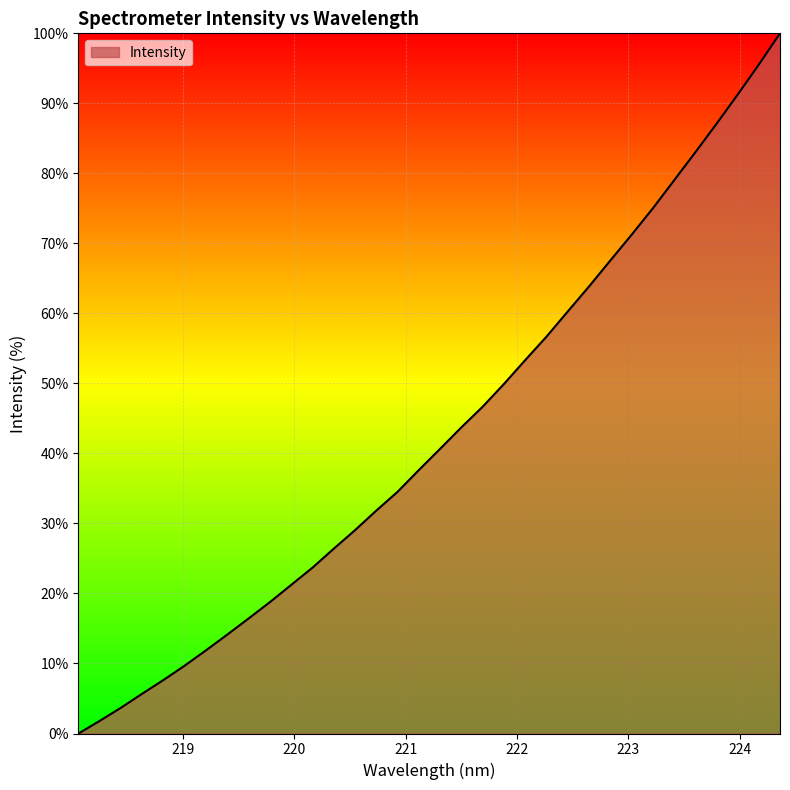

How many values exceed 40?

17